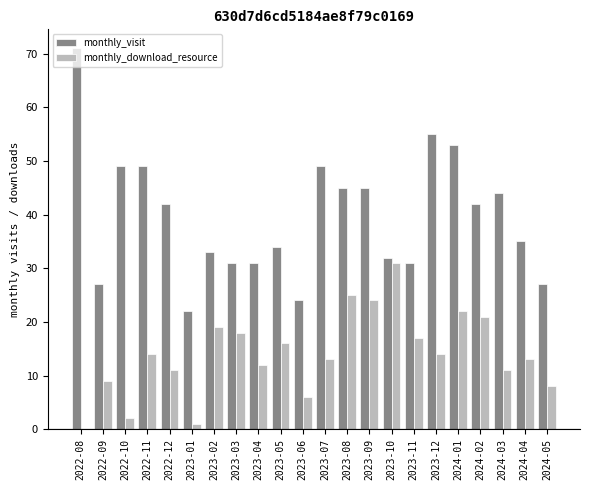

What is the sum of the monthly_visit values at 2024-03 and 2023-05?

78